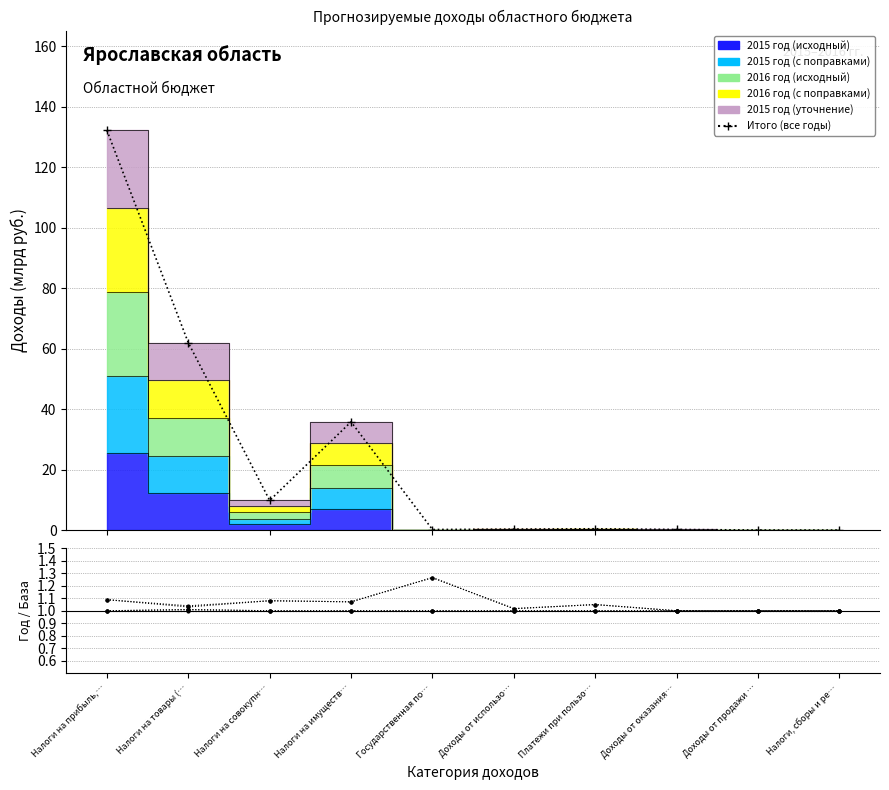

Is it true that the value at Налоги на прибыль,… is 132.2?

True